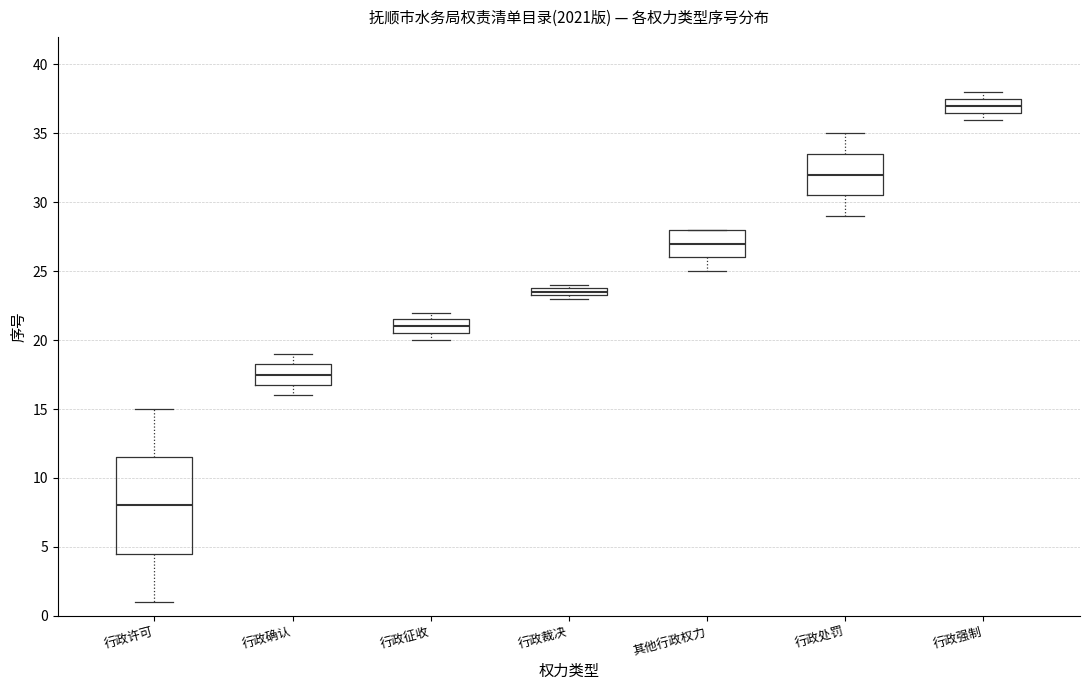

Where does the upper whisker of the box for 行政确认 end on the y-axis? The values are not printed on the chart, so give them approximately, as read against the axis.

19.0